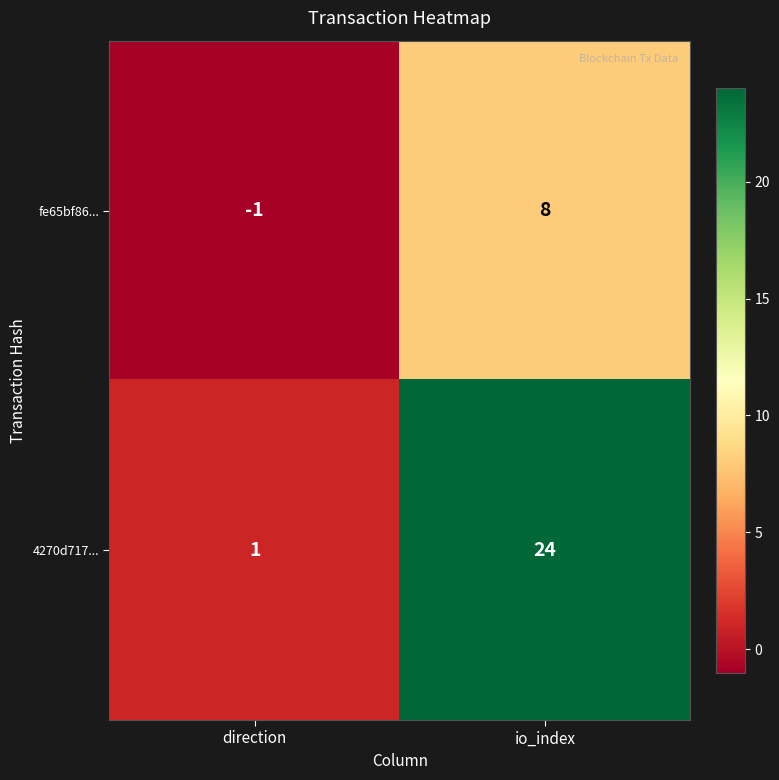

Which label corresponds to the smallest value in the chart?

direction